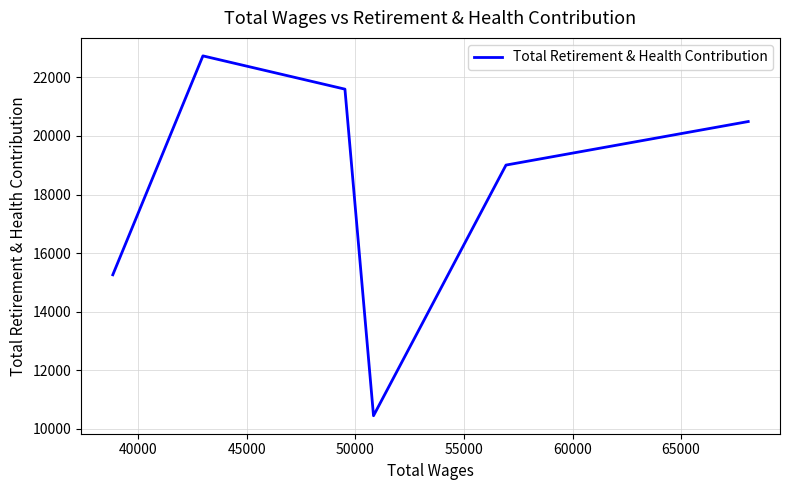

Count the number of categories in the chart.

6